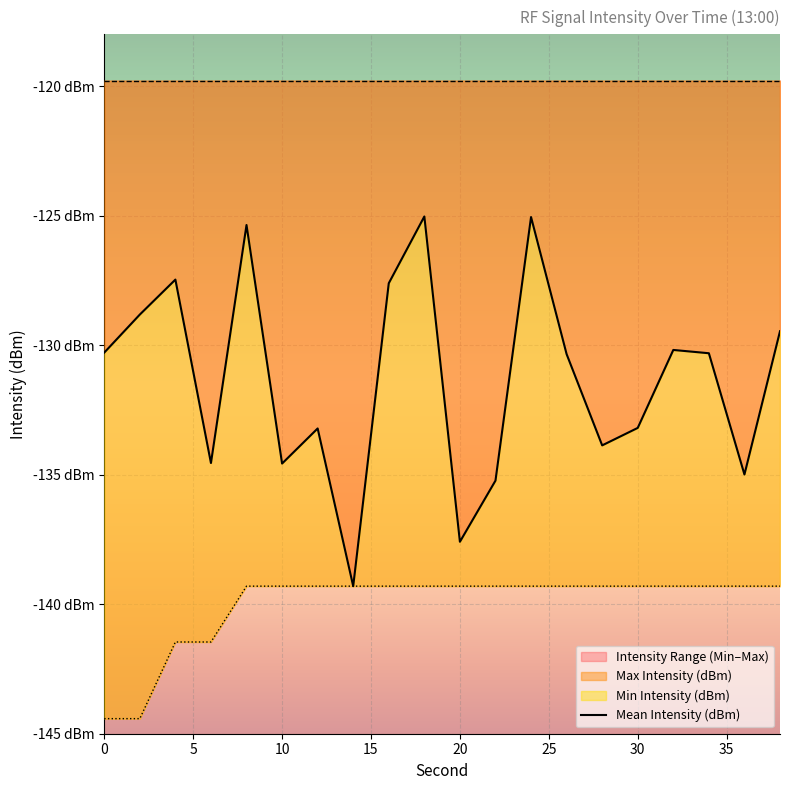

List the labels in order of Mean Intensity (dBm) value, largest first.

18, 24, 8, 4, 16, 2, 38, 32, 0, 34, 26, 30, 12, 28, 6, 10, 36, 22, 20, 14